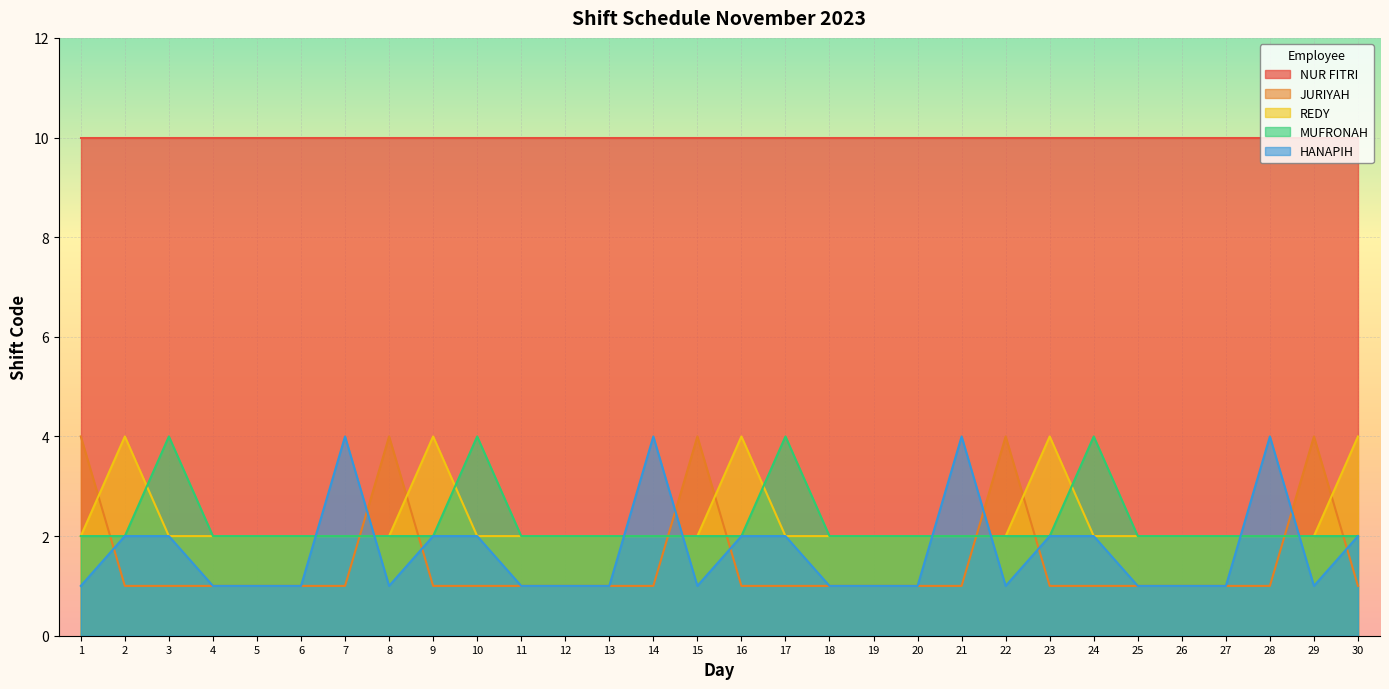

The REDY series shows 0 at 15. True or false?

False